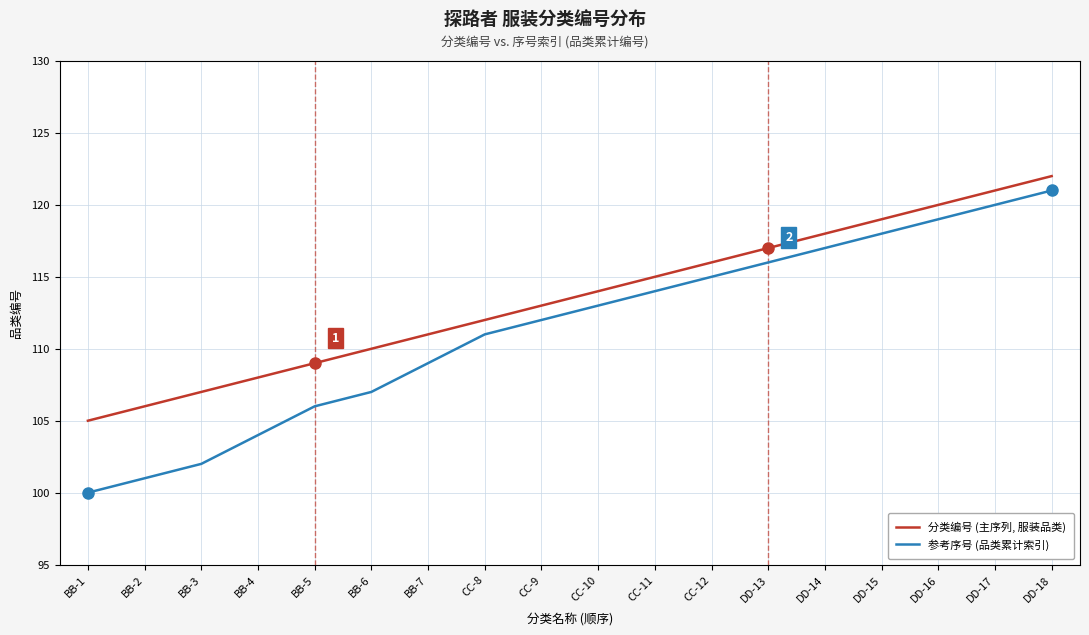

Does the chart have visible grid lines?

Yes